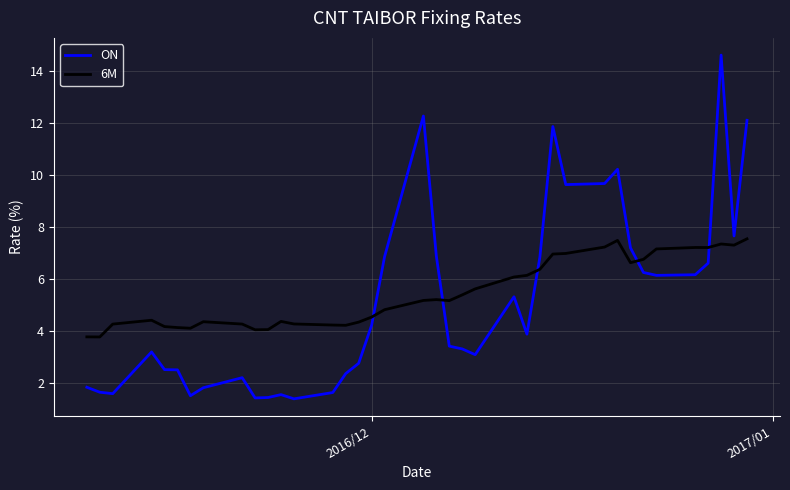

Which series ends up on top after the final intersection of 6M and ON?

ON